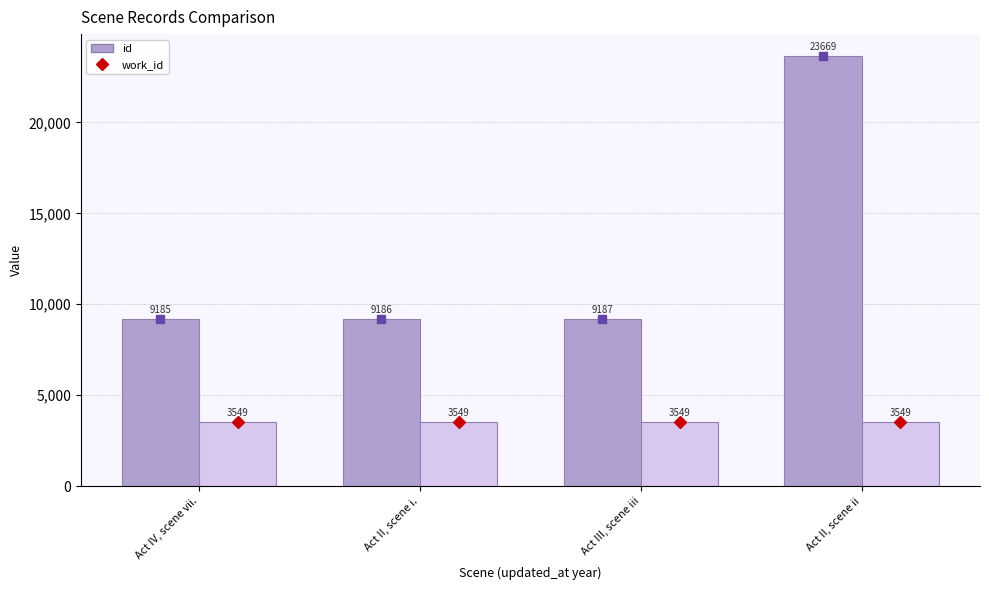

How many series are shown in this chart?

2